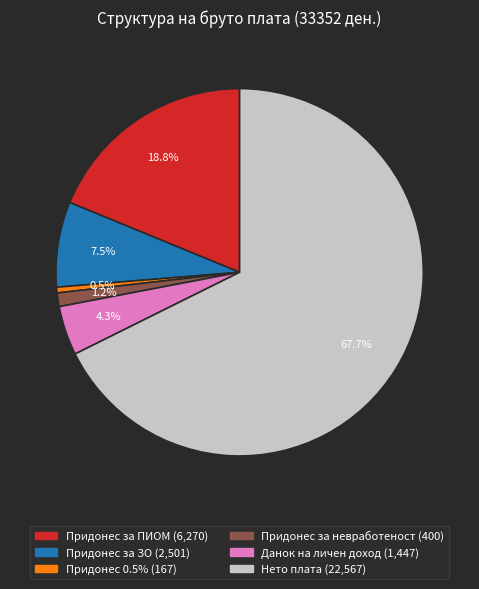

True or false: Придонес за ПИОМ accounts for 12% of the total.

False